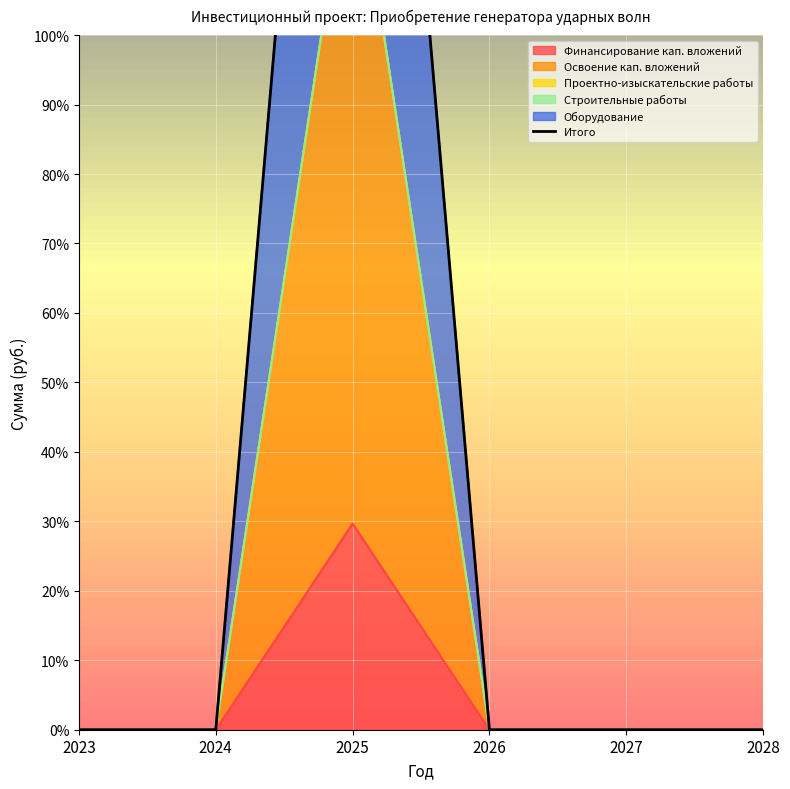

How many lines are shown in the chart?

1